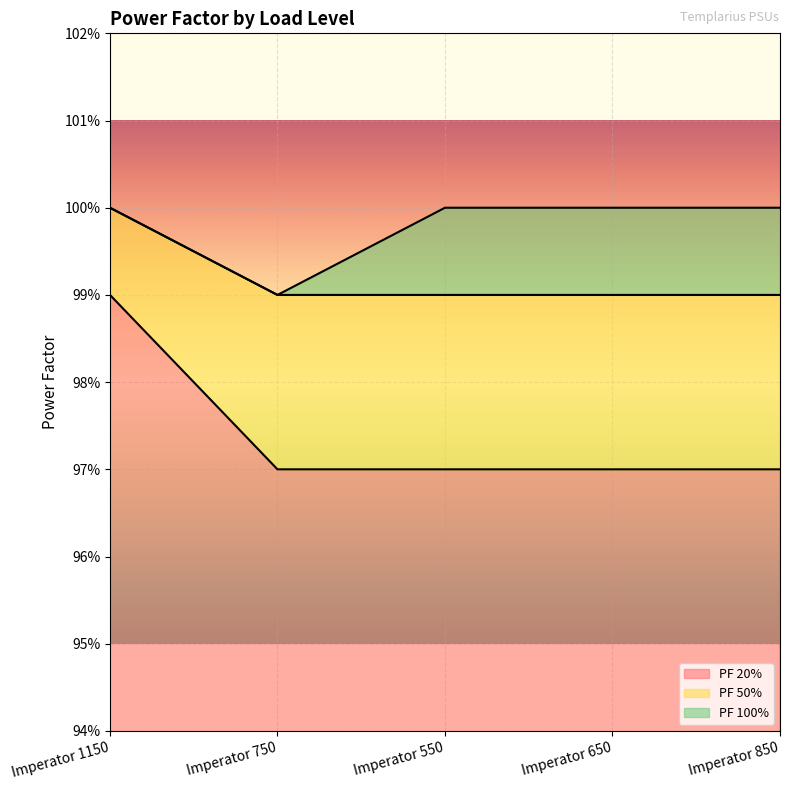

Which series has the largest range (max minus min)?

PF 20%